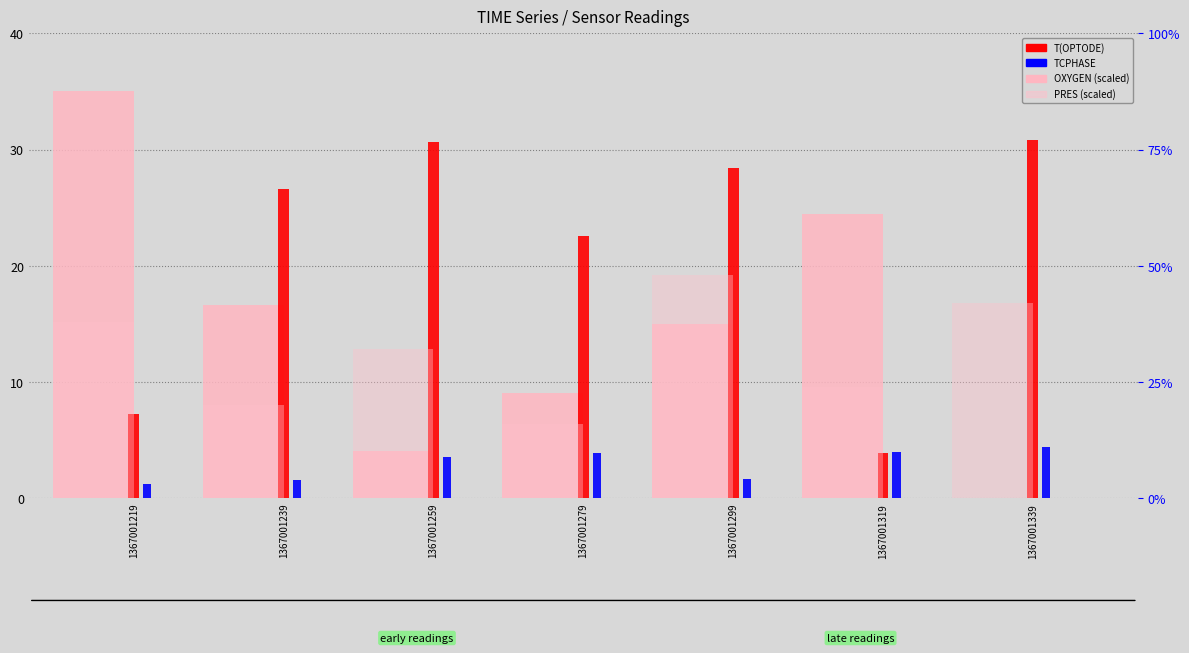

How many values in the PRES (scaled) series exceed 12?

4